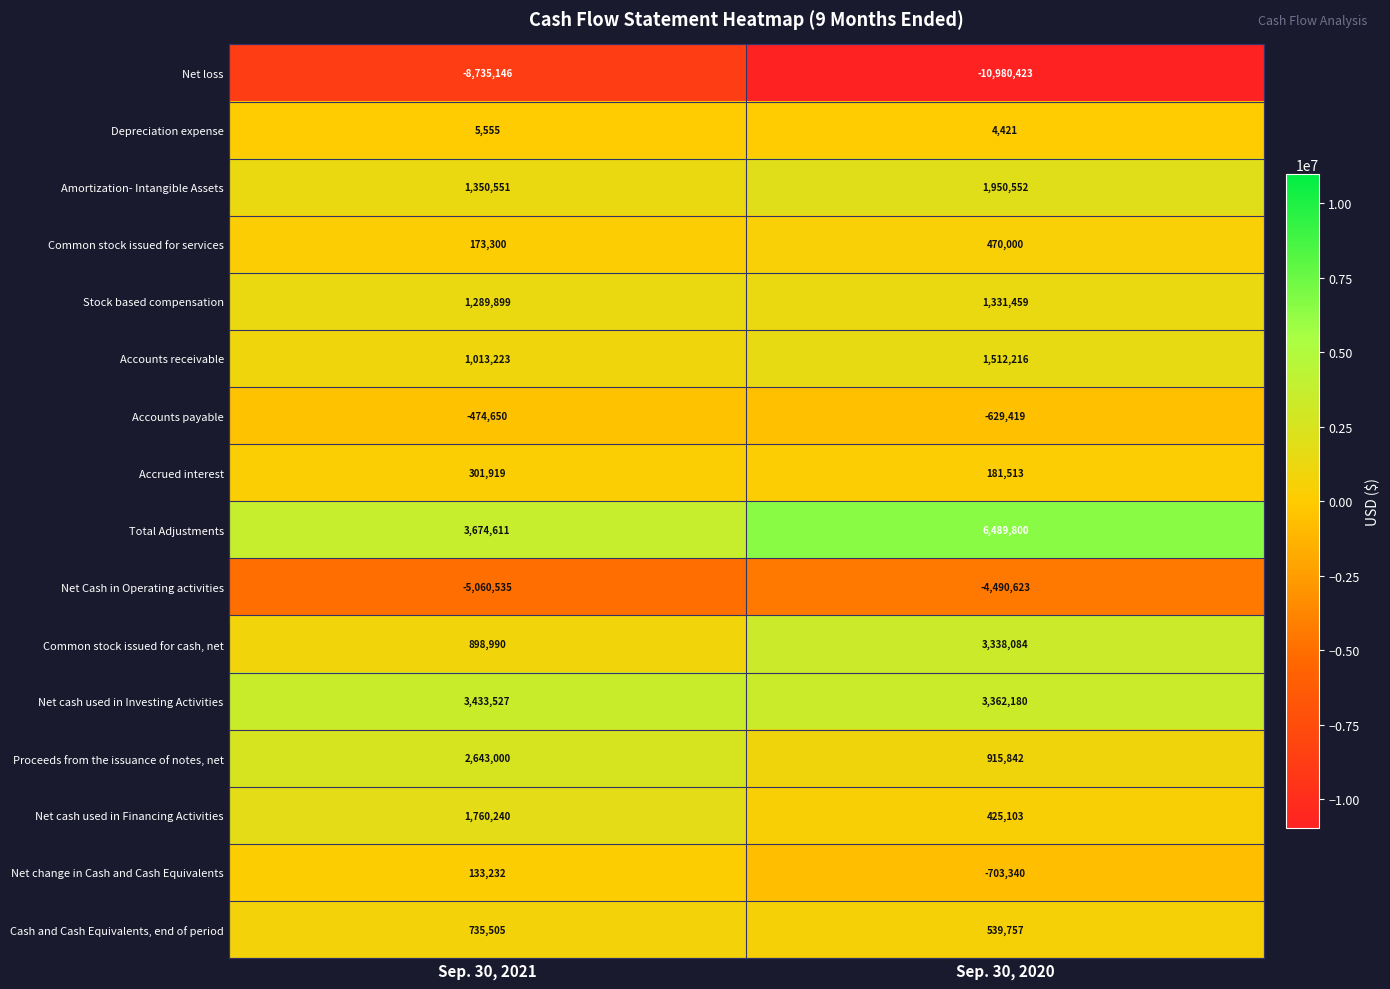

What is the average value of the Stock based compensation series?

1310679